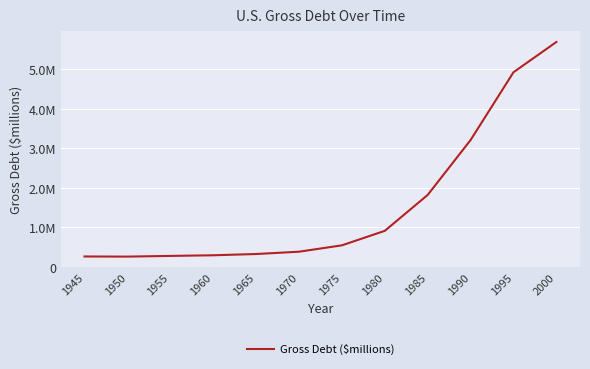

True or false: the data has more than 0 interior local peaks.

False